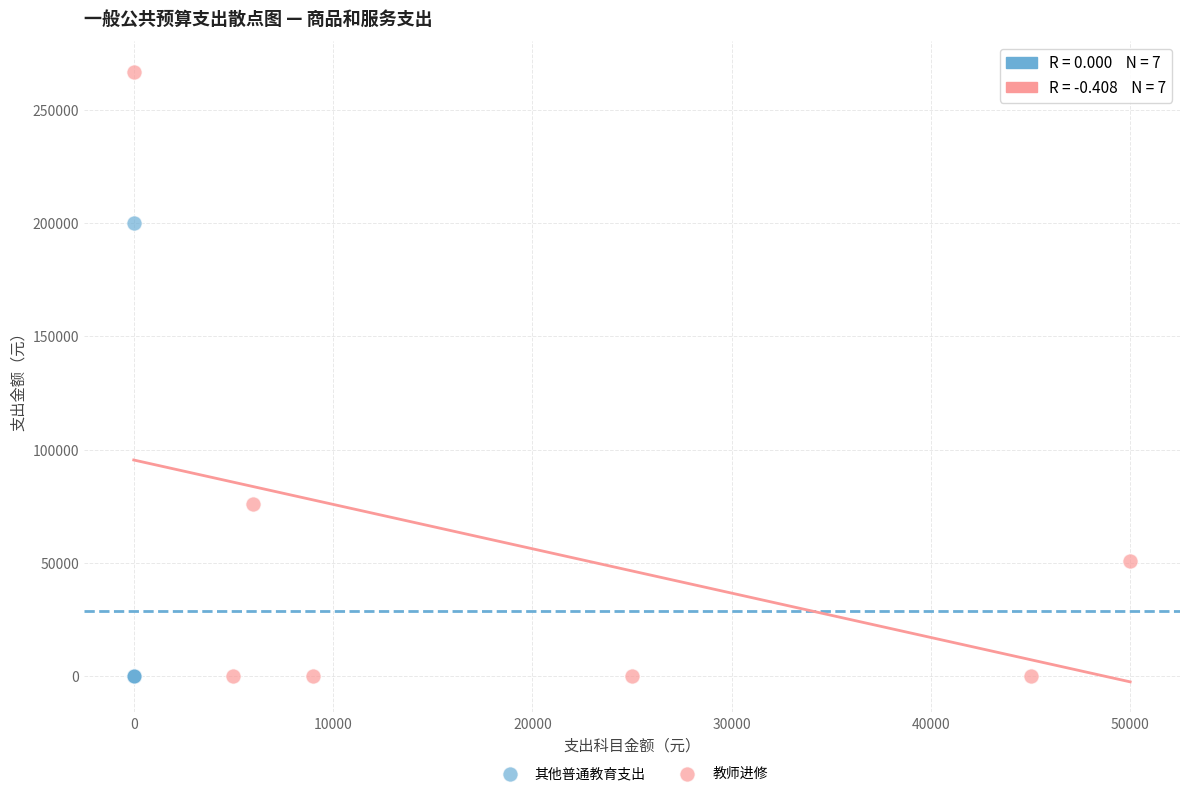

Which series contains the highest Y value?

教师进修